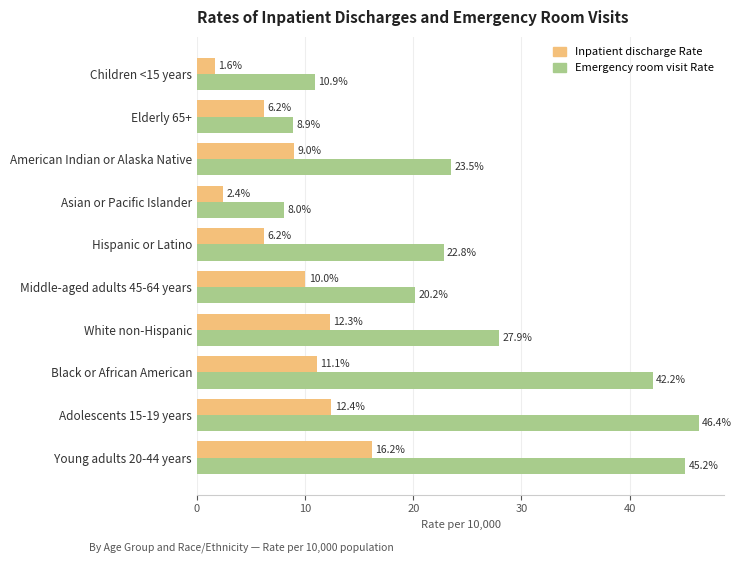

At which label is Emergency room visit Rate closest to 27?

White non-Hispanic